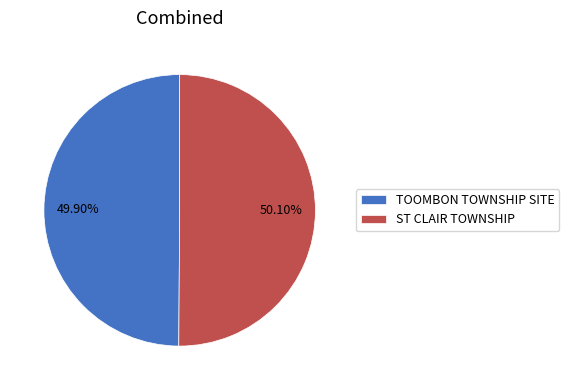

Does any single category account for the majority?

Yes